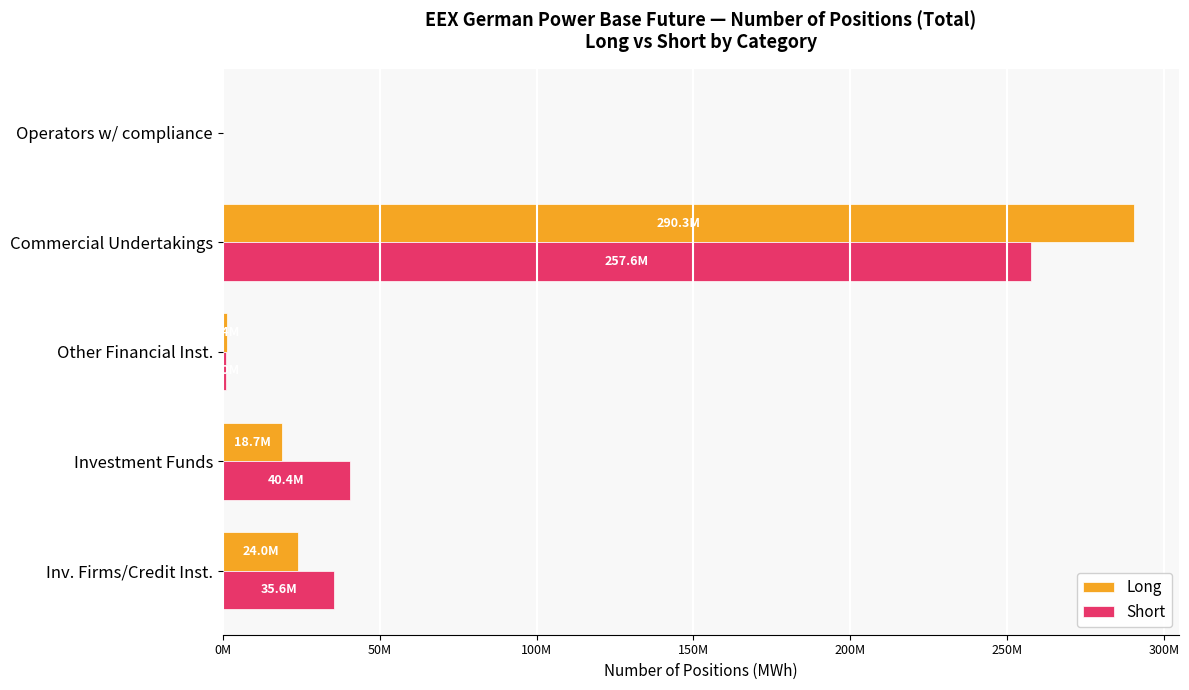

Which series has the widest spread of values?

Long